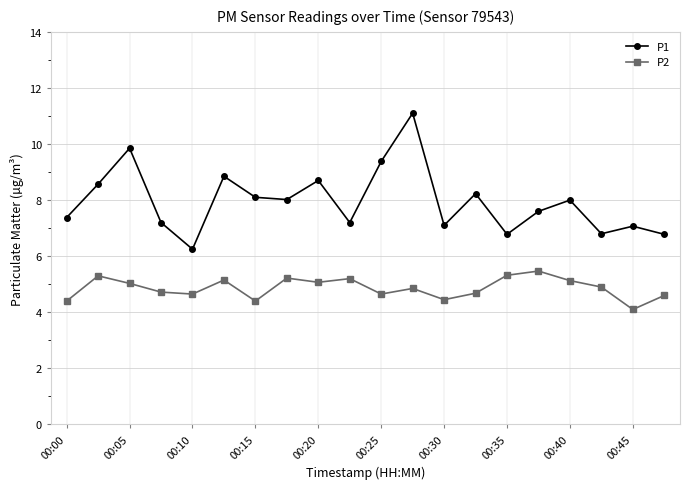

How many interior local valleys does the P1 series have?

6